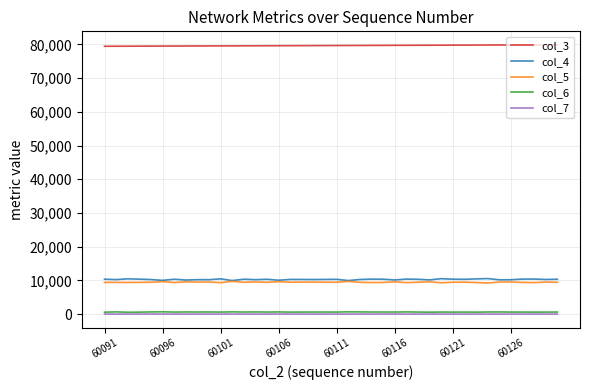

True or false: col_4 and col_7 cross at least once.

False